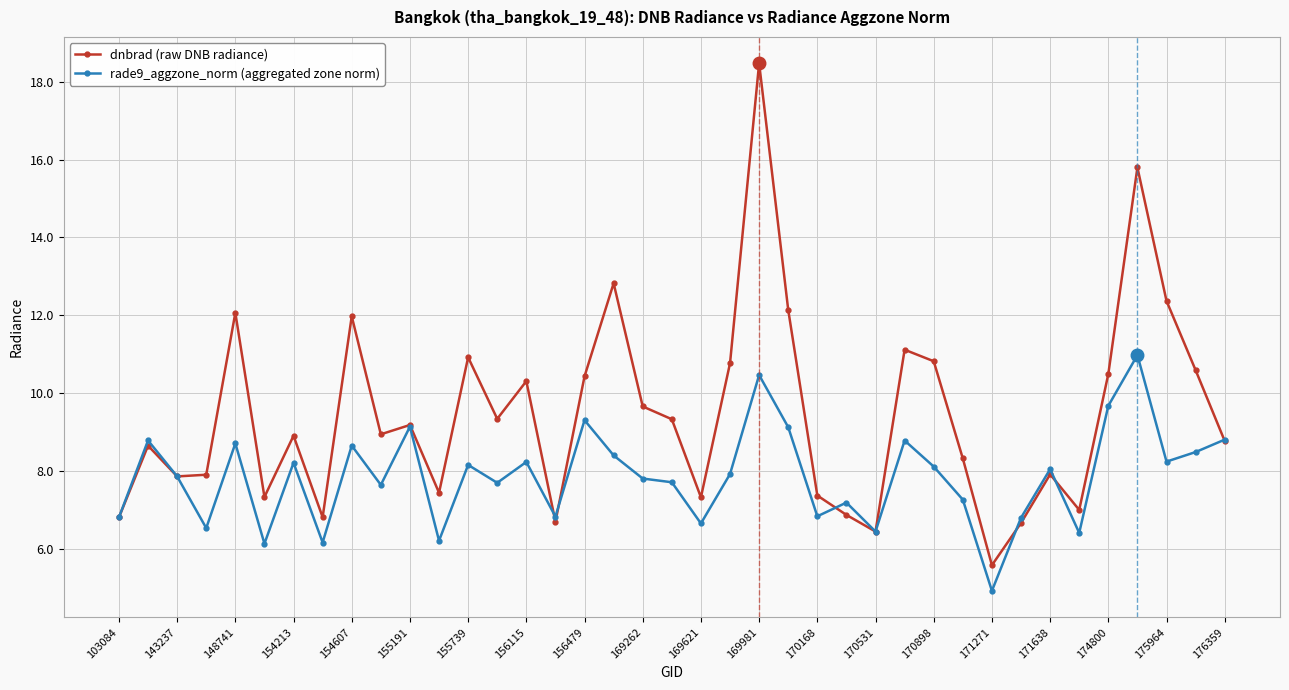

True or false: rade9_aggzone_norm (aggregated zone norm) has more than 2 interior local peaks.

True